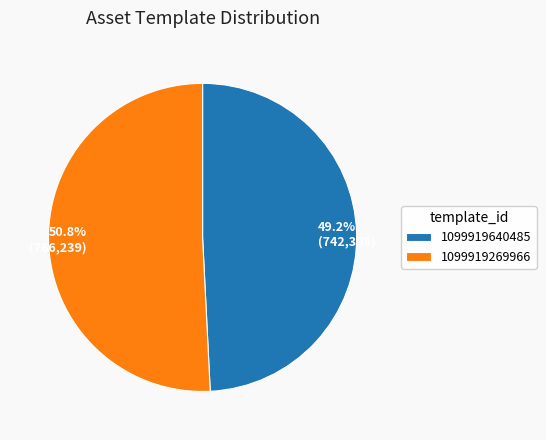

Does 1099919269966 represent more than half of the total?

Yes